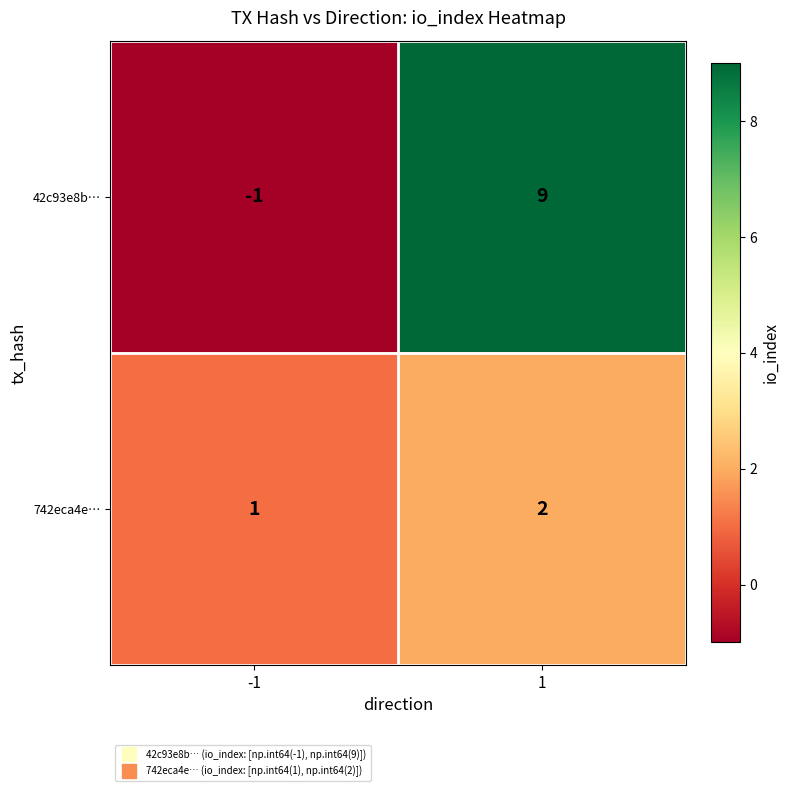

Reading right to left, extract all data points from this chart.

42c93e8b…: 9	-1
742eca4e…: 2	1